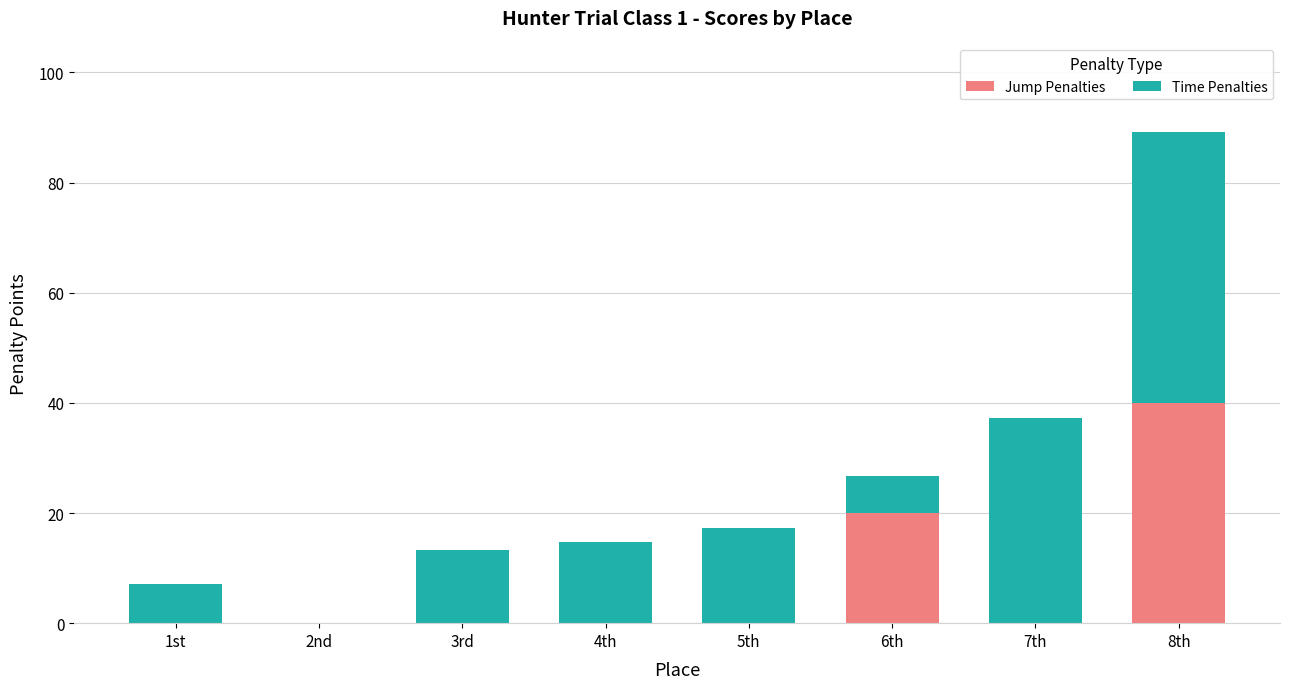

What is the maximum value for Jump Penalties?

40.0